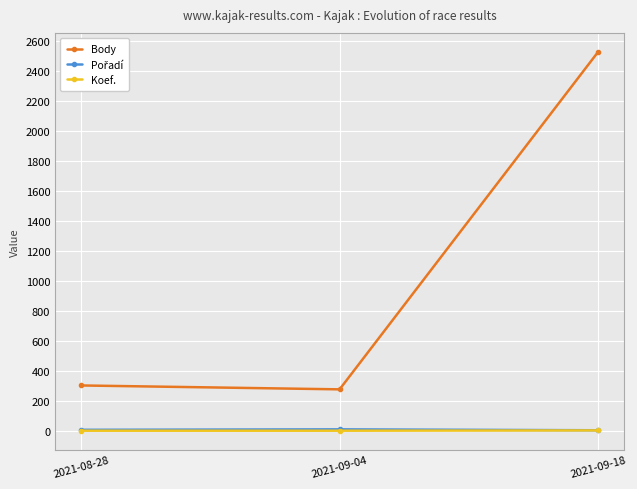

What is the maximum value shown in the chart?

2530